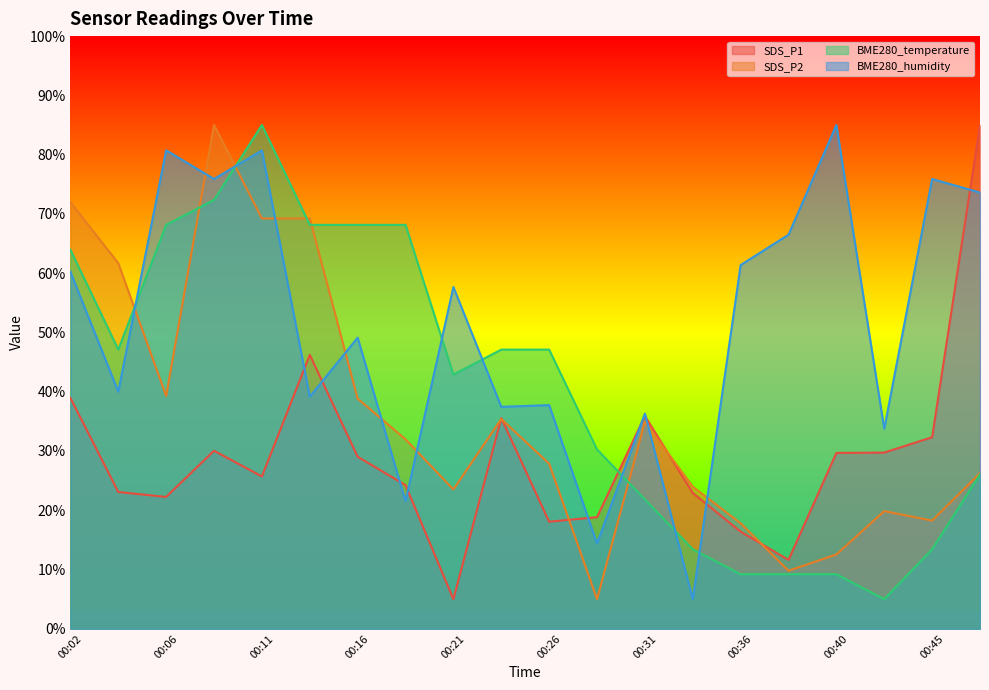

What is the smallest value displayed?

5.0